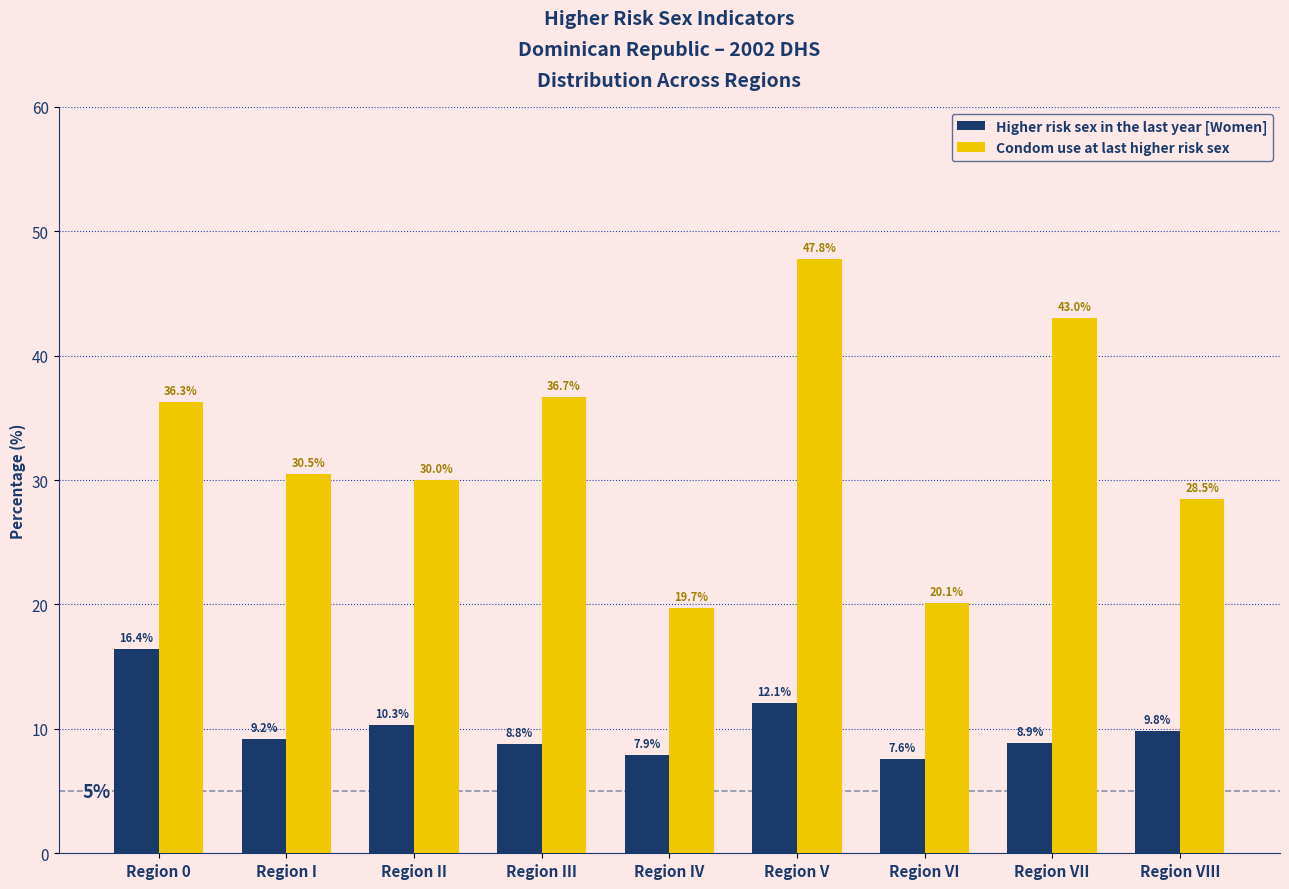

Reading left to right, extract all data points from this chart.

Higher risk sex in the last year [Women]: Region 0=16.4	Region I=9.2	Region II=10.3	Region III=8.8	Region IV=7.9	Region V=12.1	Region VI=7.6	Region VII=8.9	Region VIII=9.8
Condom use at last higher risk sex: Region 0=36.3	Region I=30.5	Region II=30.0	Region III=36.7	Region IV=19.7	Region V=47.8	Region VI=20.1	Region VII=43.0	Region VIII=28.5